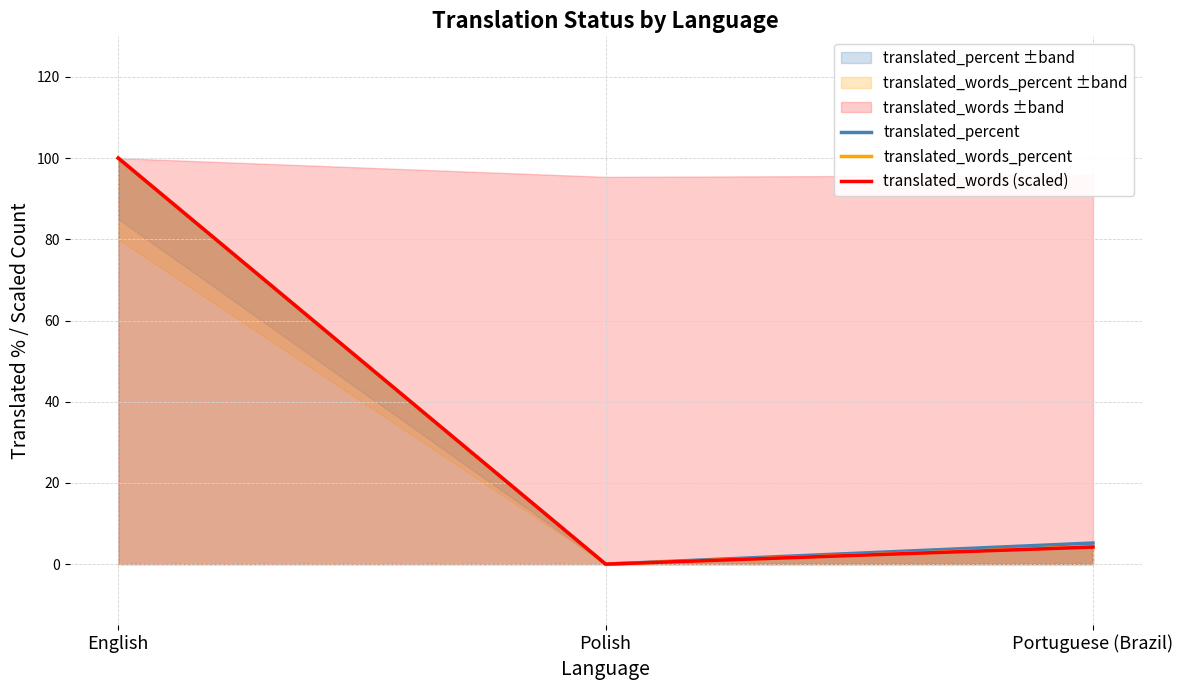

At which category is the sum across all series the highest?

English